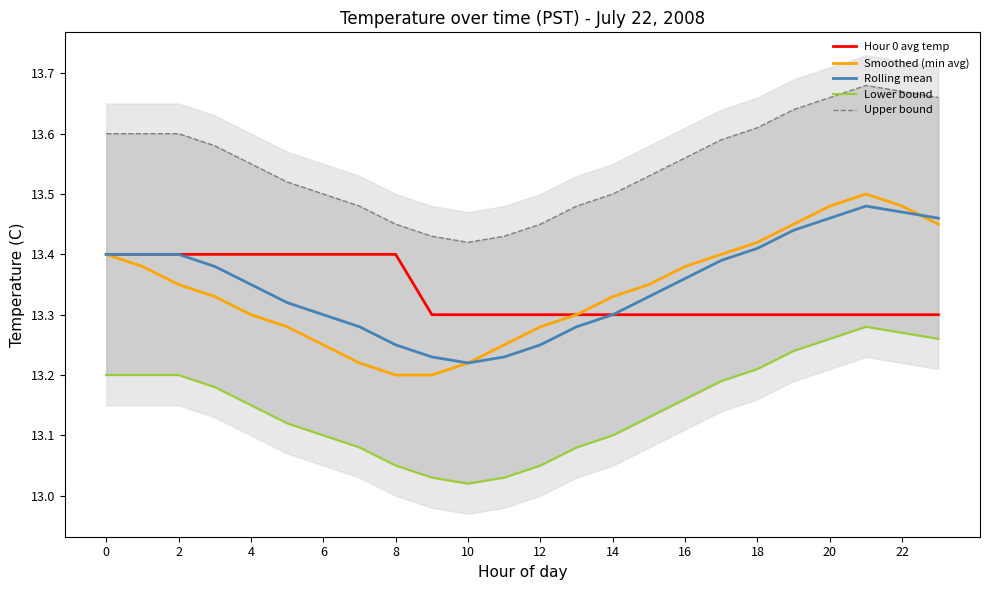

What is the smallest value displayed?

13.0